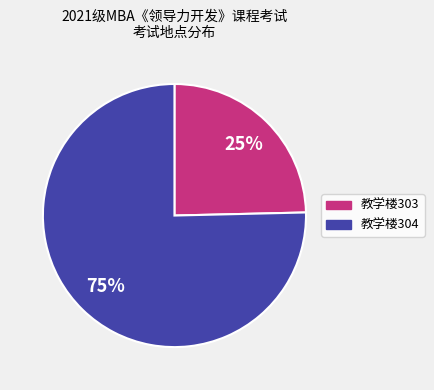

To the nearest percent, what is the average slice percentage?

50%